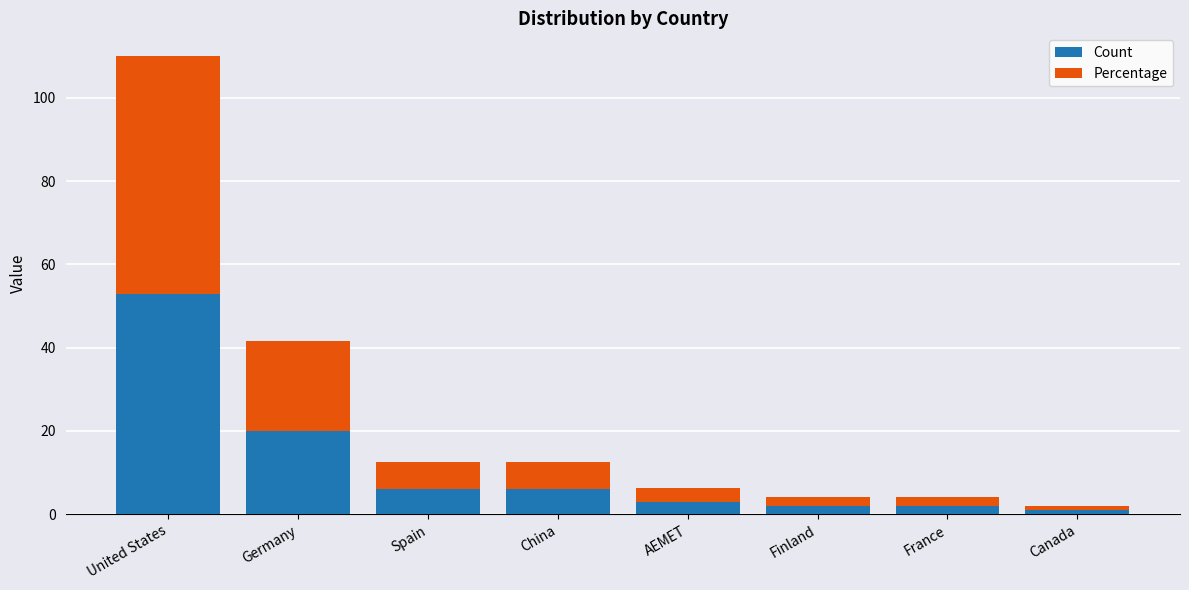

Reading left to right, transcribe the values for Count.

United States=53.0	Germany=20.0	Spain=6.0	China=6.0	AEMET=3.0	Finland=2.0	France=2.0	Canada=1.0